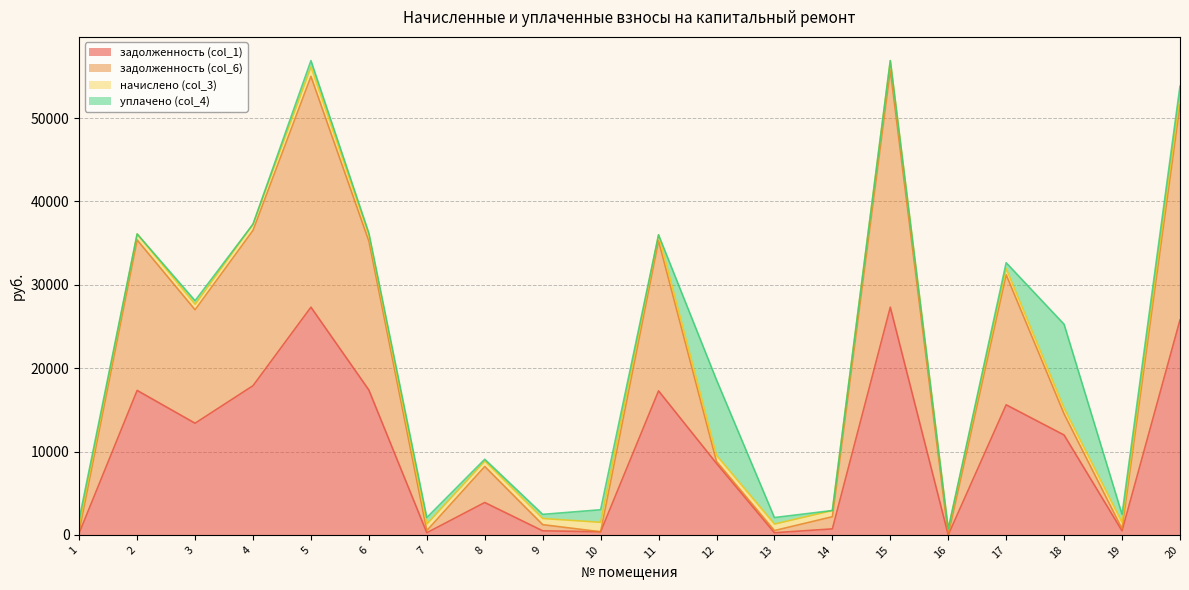

The value of задолженность (col_1) at 5 is 38104.8. True or false?

False